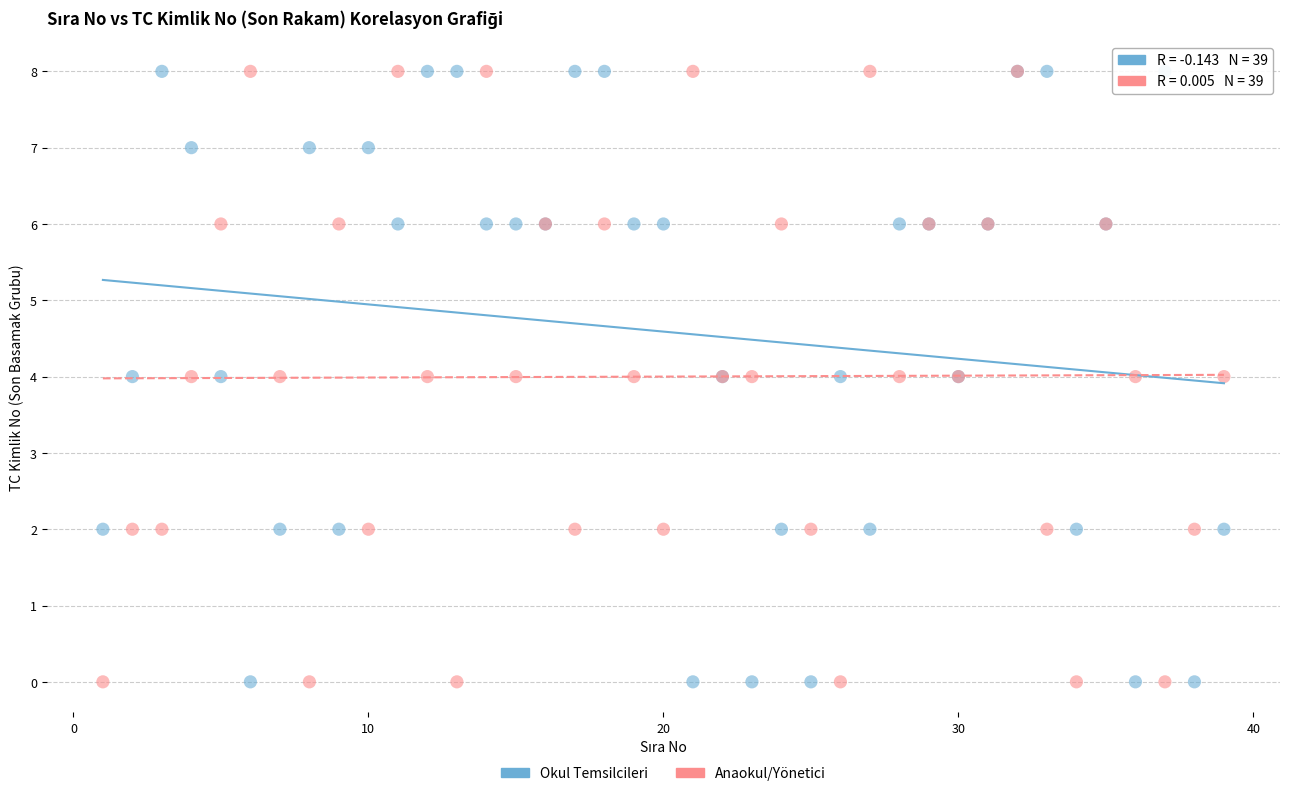

What is the X range (max minus min) for the scatter plot?

38